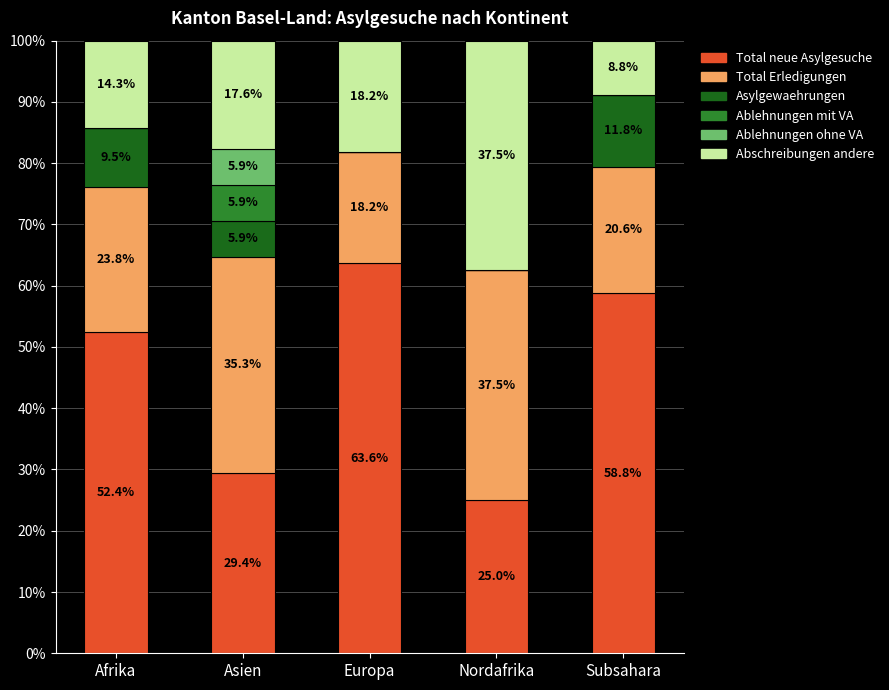

The Total neue Asylgesuche series shows 82.7 at Afrika. True or false?

False